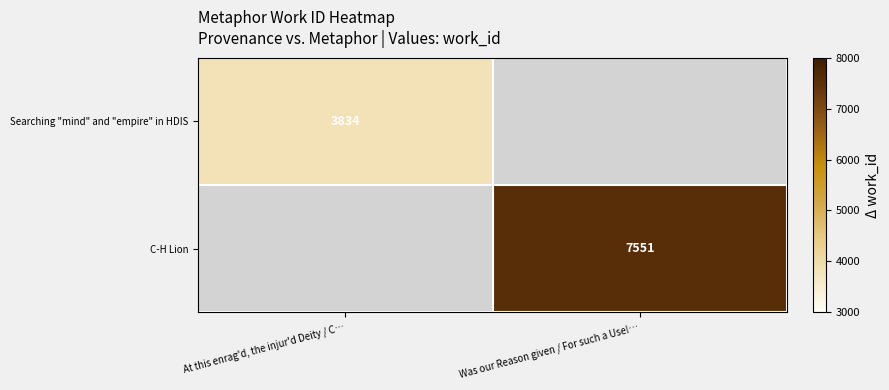

How many categories are shown in the chart?

2